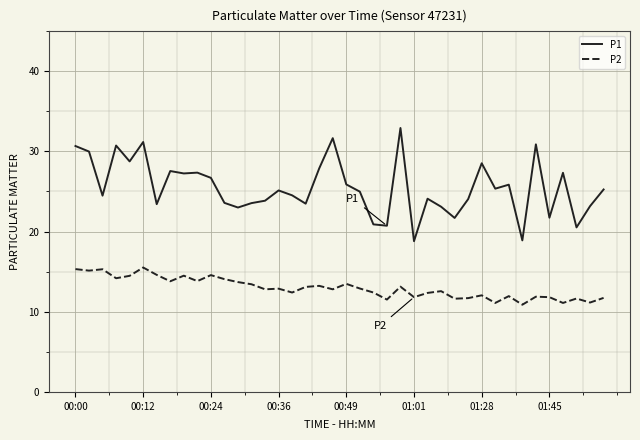

Which series has the widest spread of values?

P1